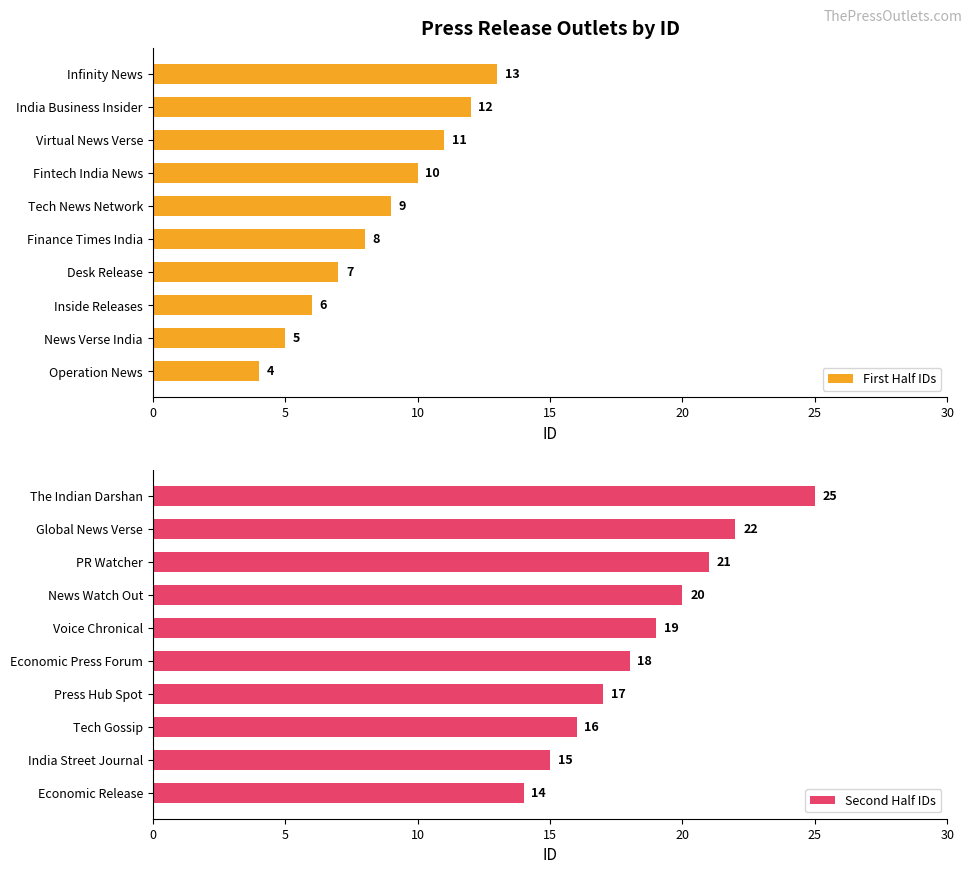

Which series has the largest range (max minus min)?

Second Half IDs